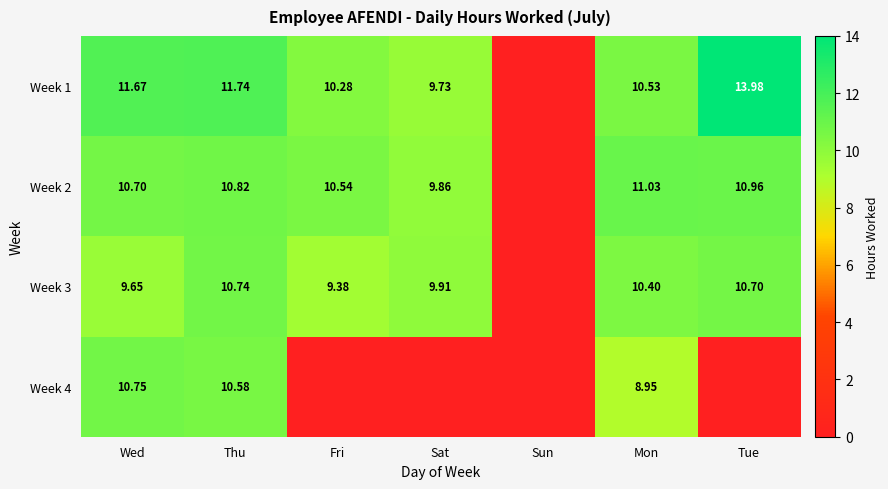

Where is Week 2 nearest to the value 5?

Sat